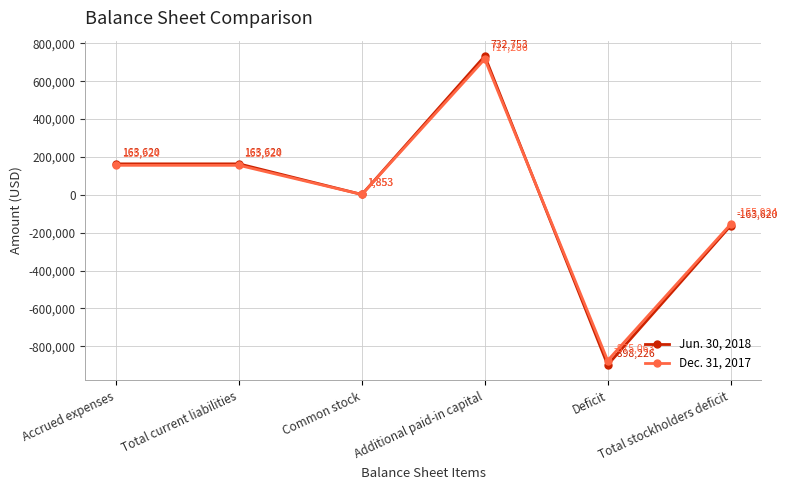

What is the difference between the maximum and second lowest values in the Dec. 31, 2017 series?

873210